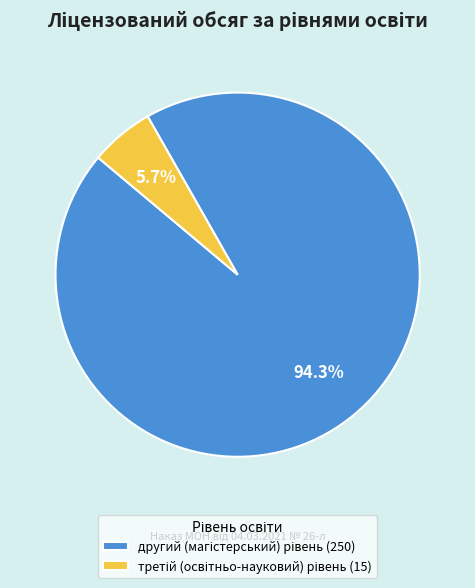

Does any single category account for the majority?

Yes